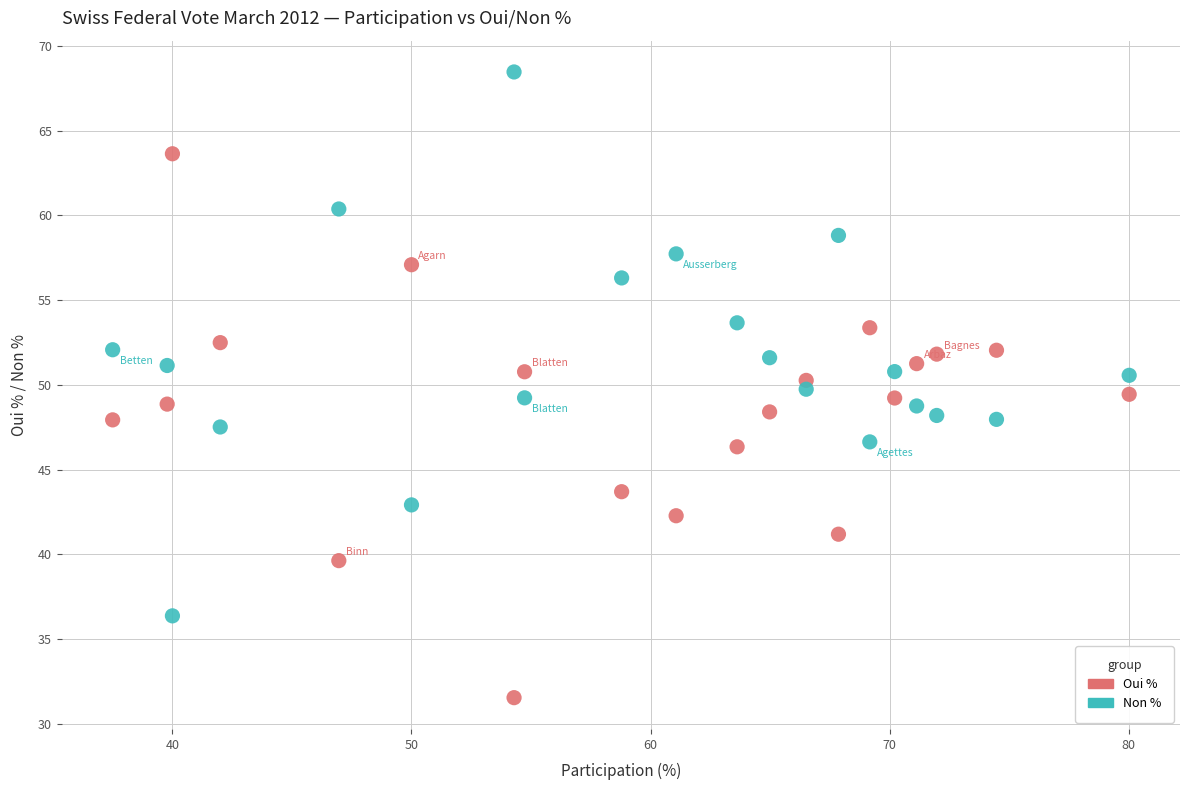

Across all data points, what is the range of Y values (max minus min)?

36.9